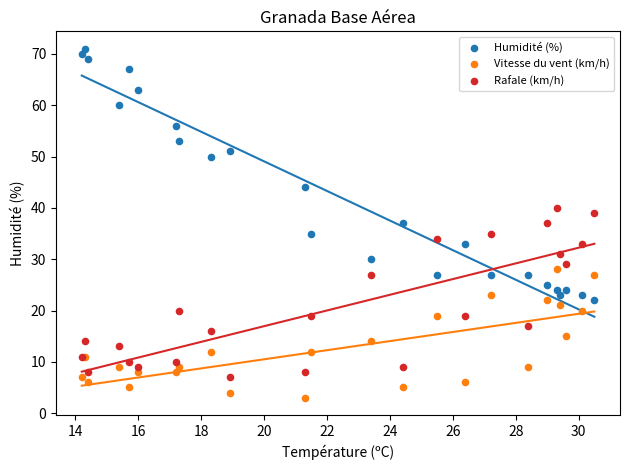

In the Humidité (%) series, what Y value is closest to 46?

44